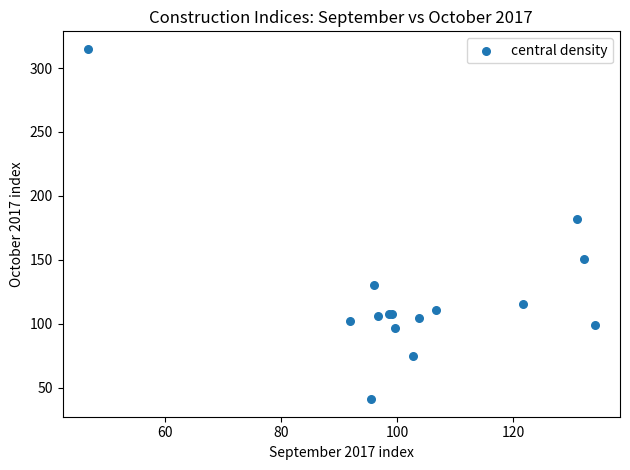

What Y value in the scatter plot is closest to 177?

182.3